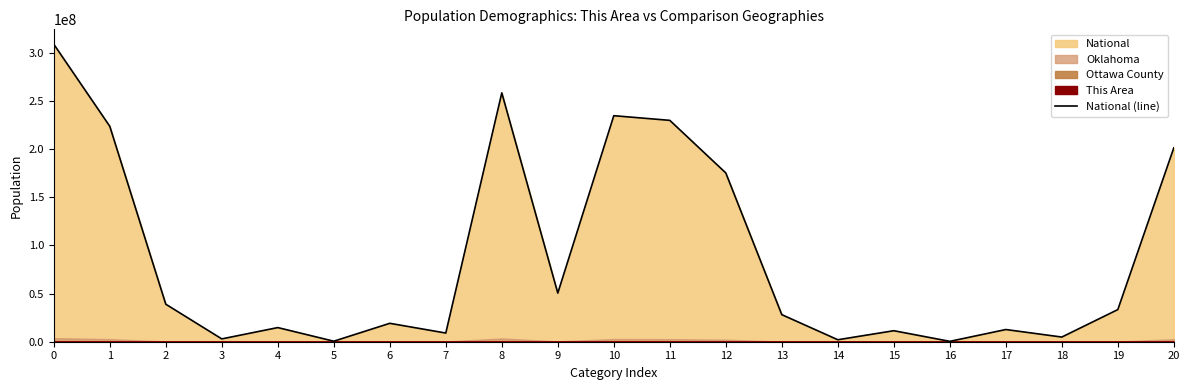

What value does the data have at 5, to the nearest 10?

540010